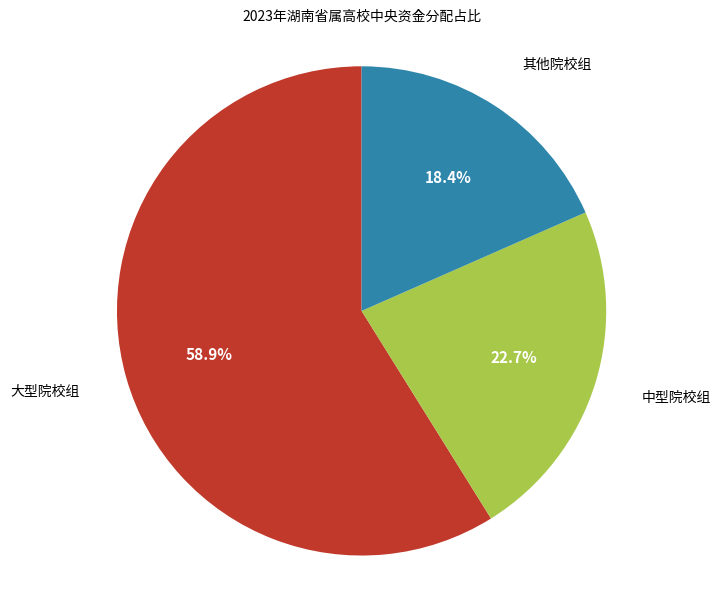

Is there any slice that represents more than half of the pie?

Yes